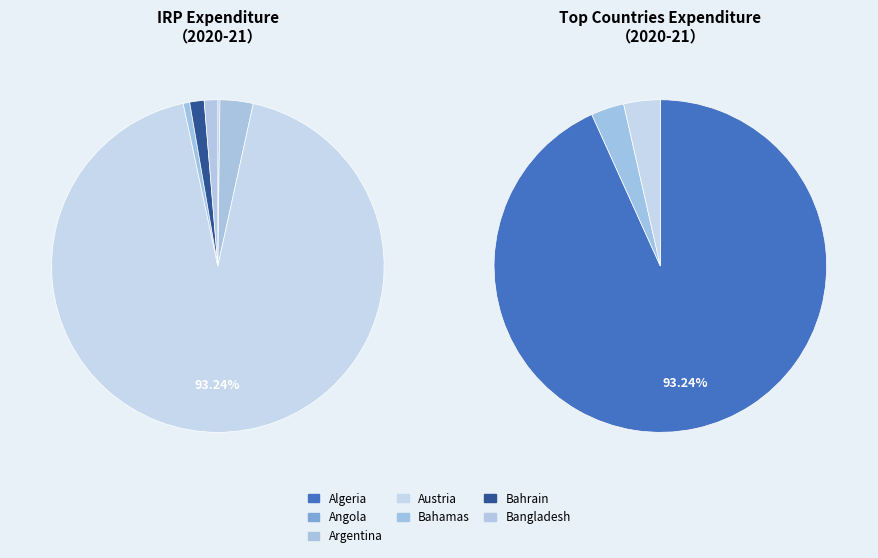

Is there any slice that represents more than half of the pie?

Yes